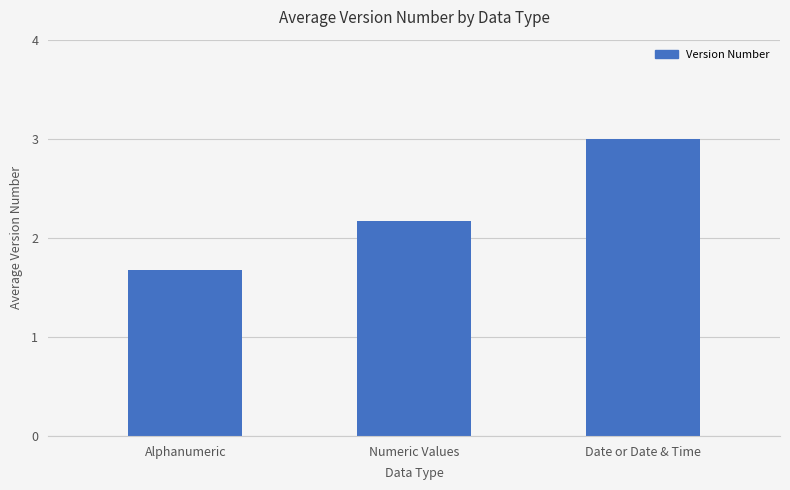

Between Numeric Values and Date or Date & Time, which is larger?

Date or Date & Time